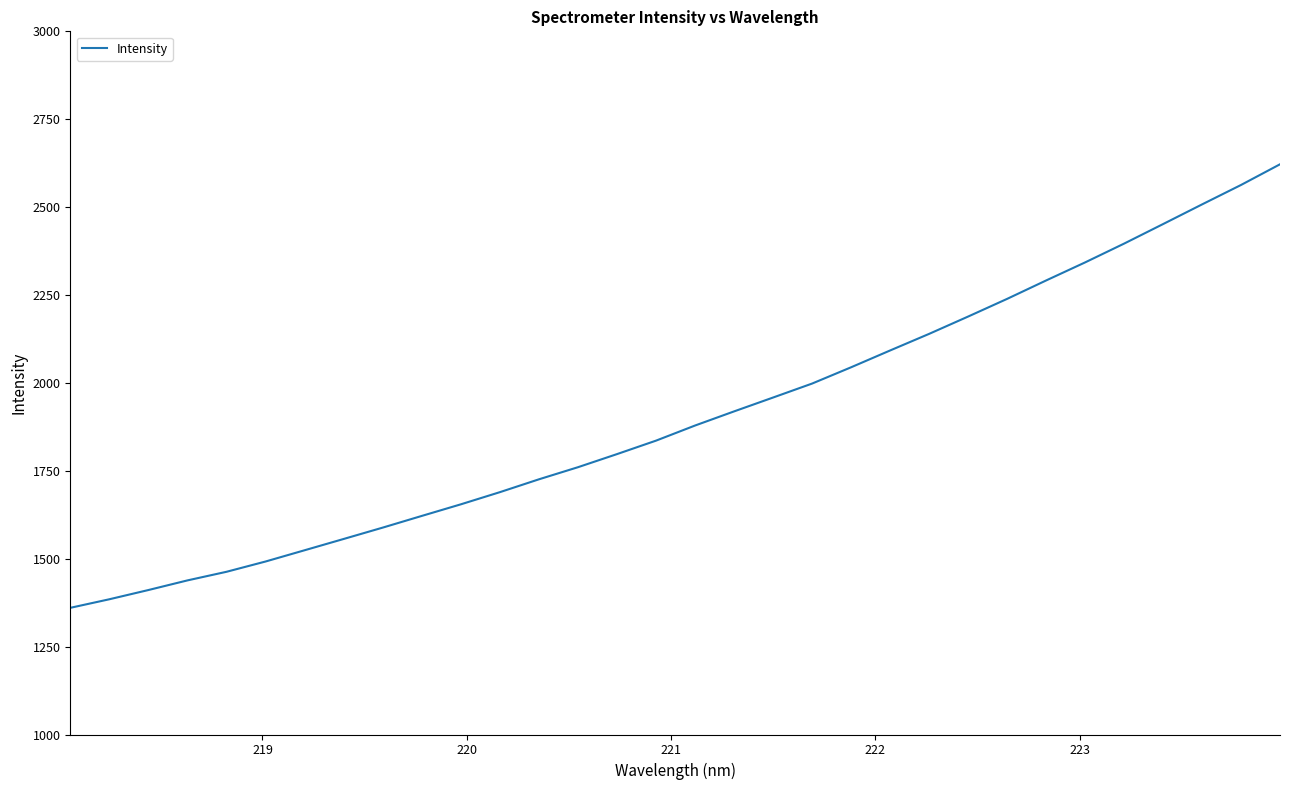

What is the minimum value shown in the chart?

1360.3